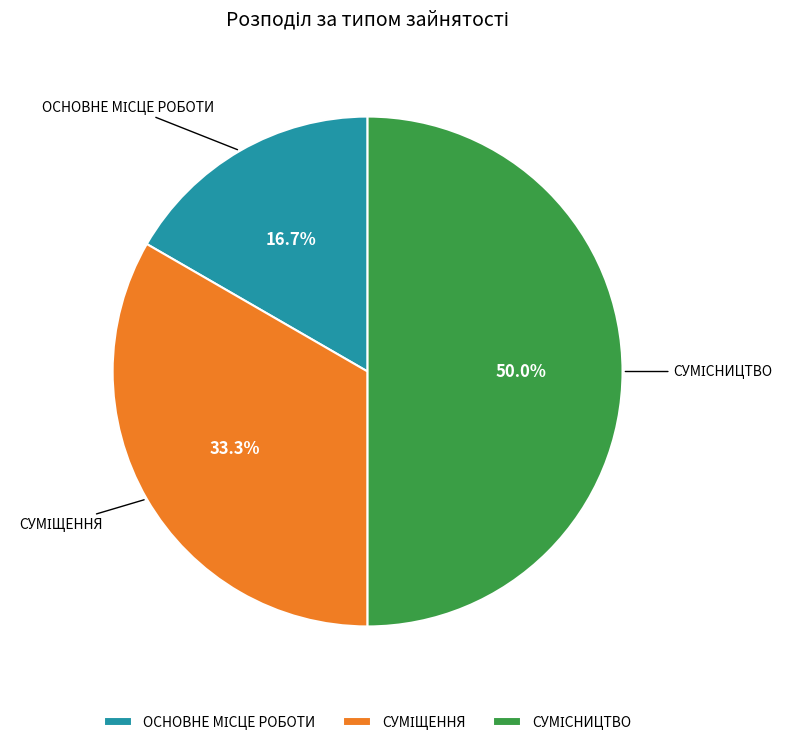

Count the number of slices in the pie.

3